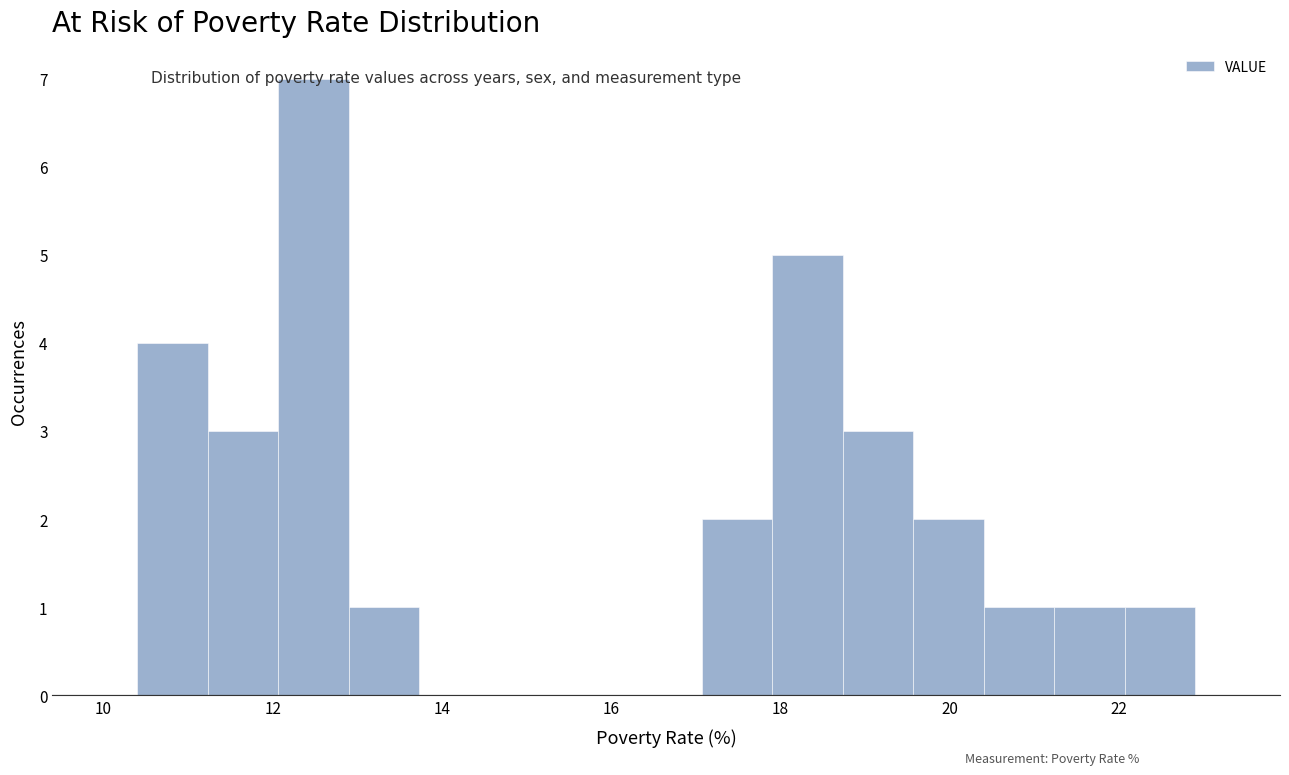

How tall is the bar that spans 18.0 to 18.8 on the x-axis? Neither the bar edges nor the heights are printed on the chart, so give them approximately, as read against the axes.

5